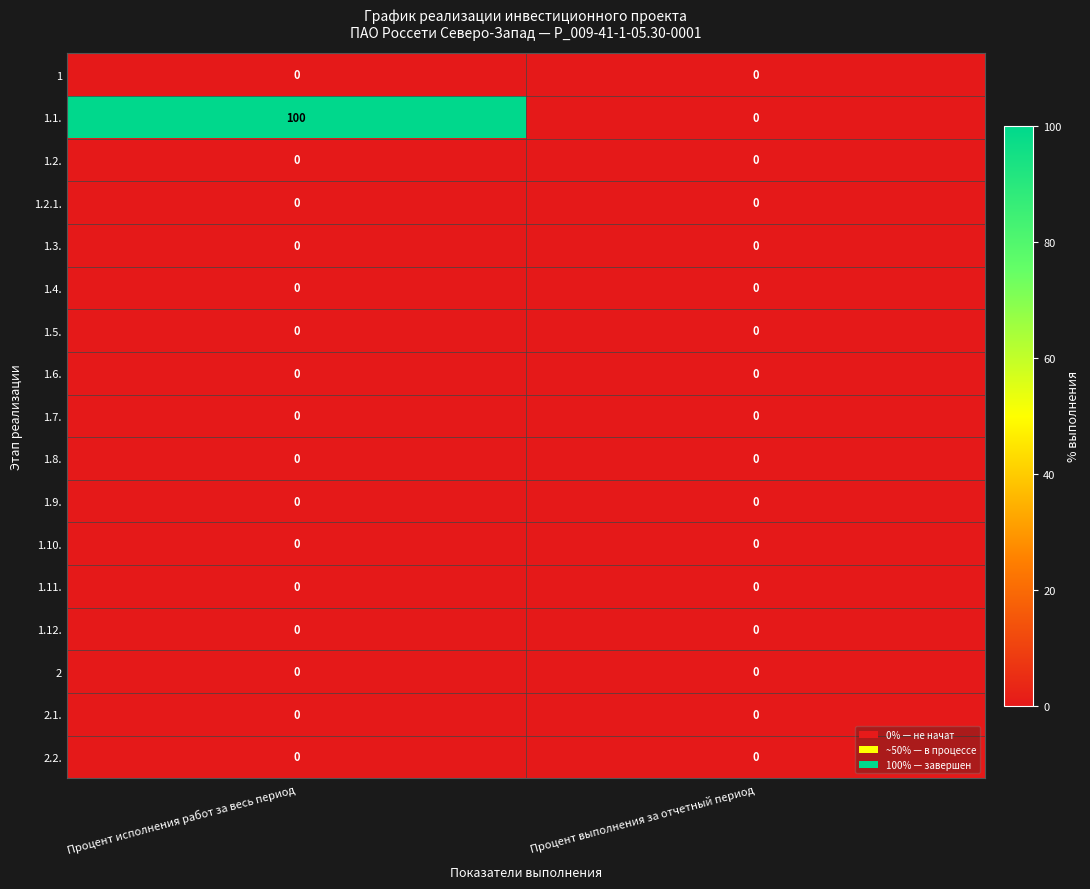

Which series changed the most between Процент исполнения работ за весь период and Процент выполнения за отчетный период?

1.1.